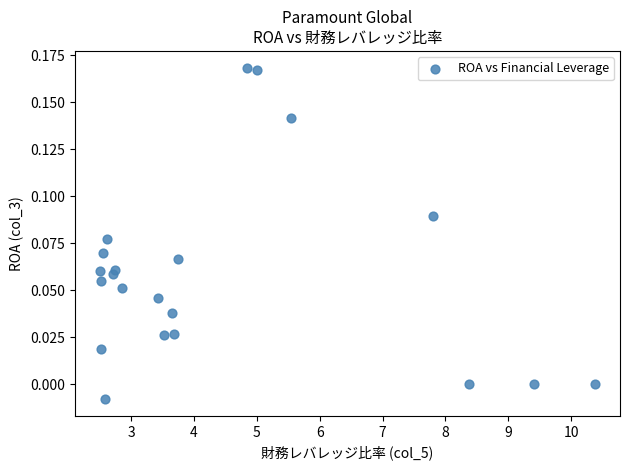

What is the range of X values (max minus min)?

7.9